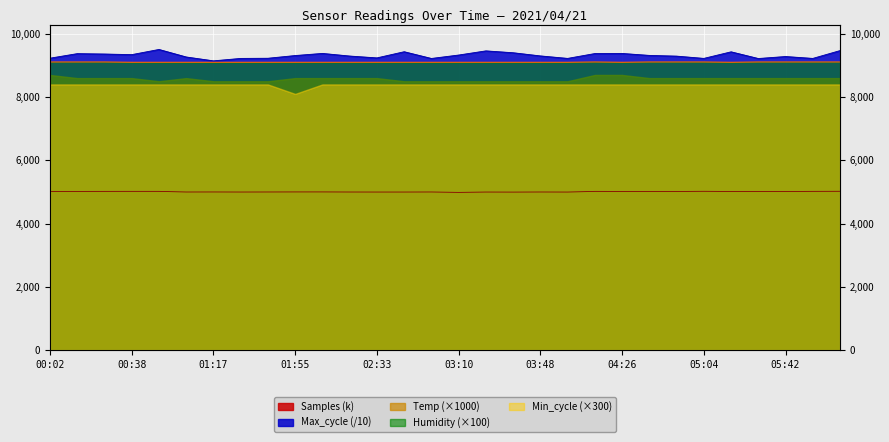

The Max_cycle series shows 9318.1 at 04:39. True or false?

True